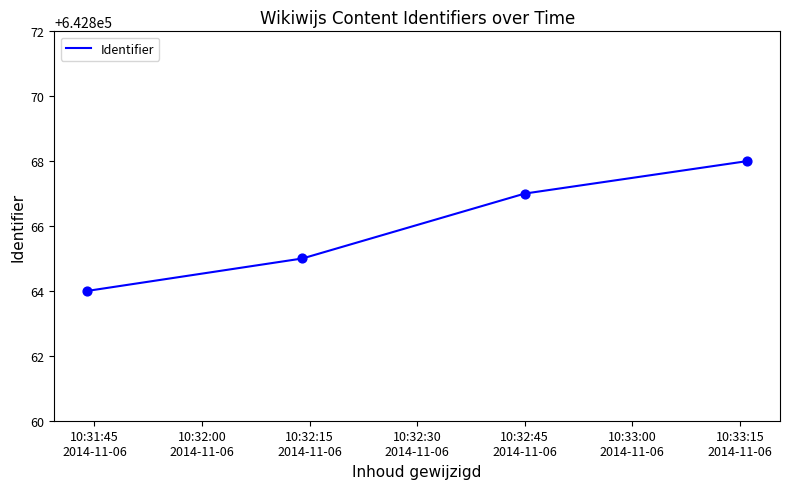

What is the greatest value displayed?

642868